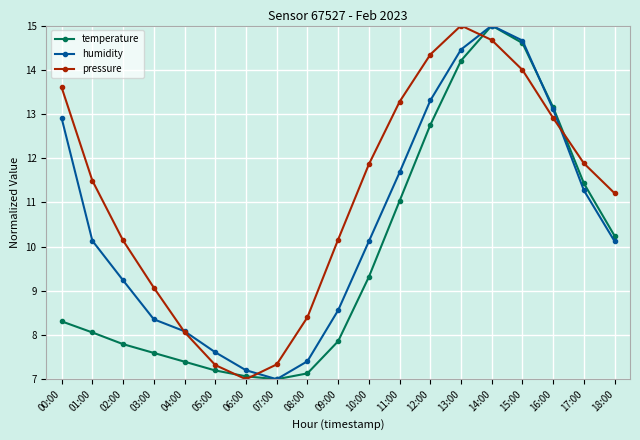

What is the maximum value shown in the chart?

15.0